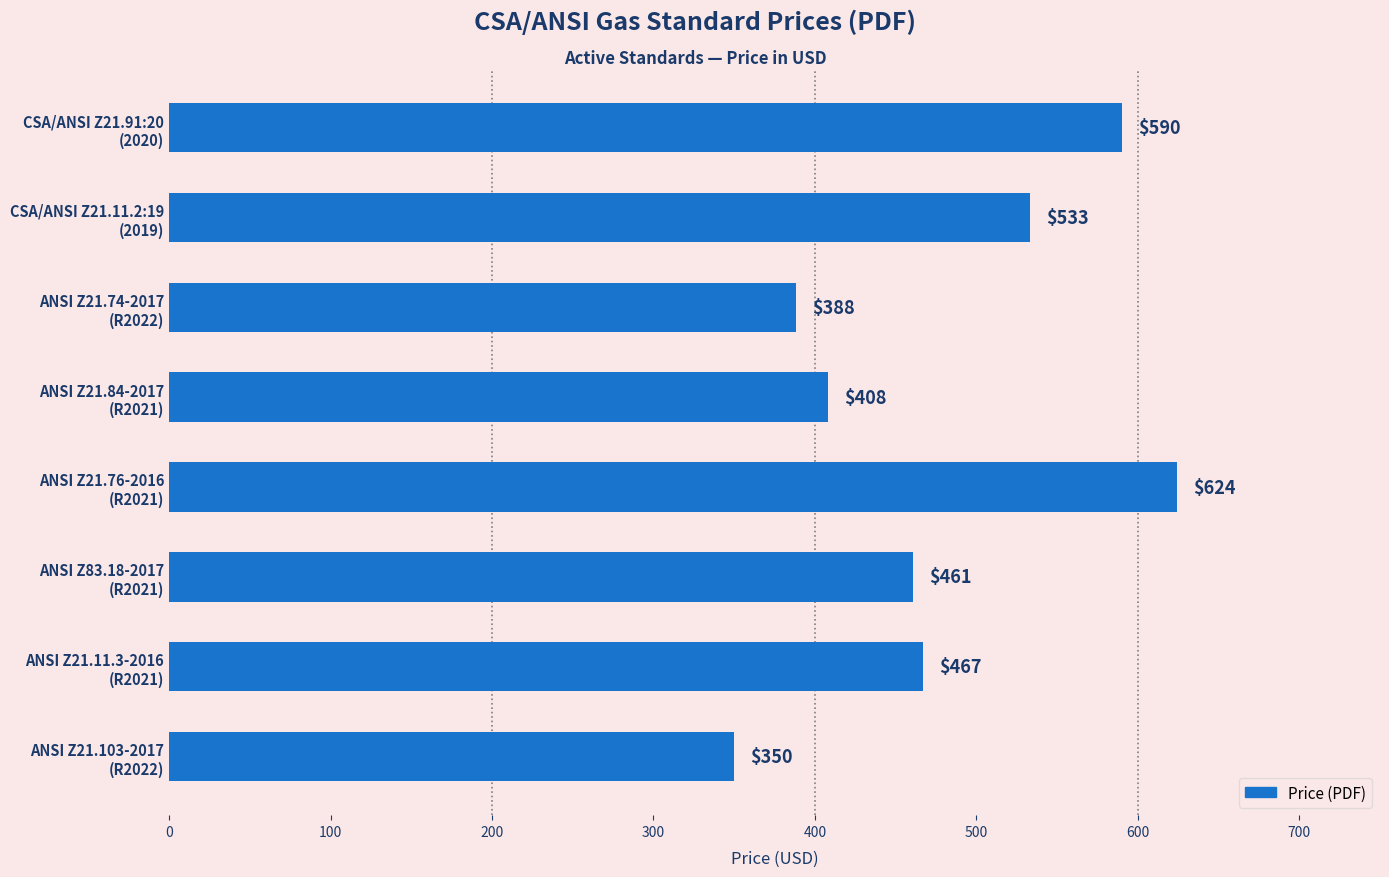

Rank the categories by value from highest to lowest.

ANSI Z21.76-2016
(R2021), CSA/ANSI Z21.91:20
(2020), CSA/ANSI Z21.11.2:19
(2019), ANSI Z21.11.3-2016
(R2021), ANSI Z83.18-2017
(R2021), ANSI Z21.84-2017
(R2021), ANSI Z21.74-2017
(R2022), ANSI Z21.103-2017
(R2022)